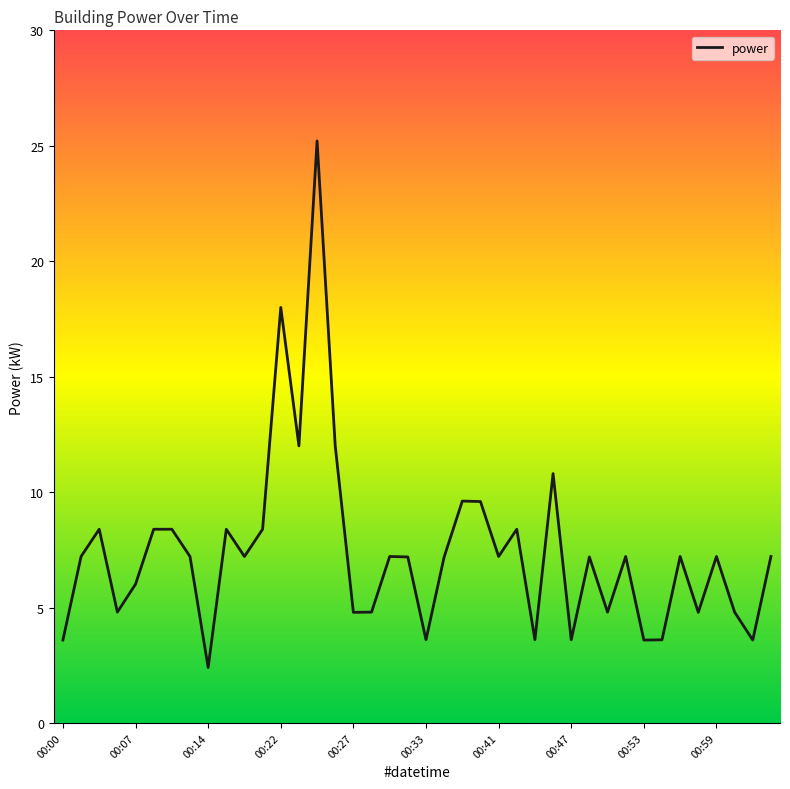

True or false: the data has more than 0 interior local peaks.

True